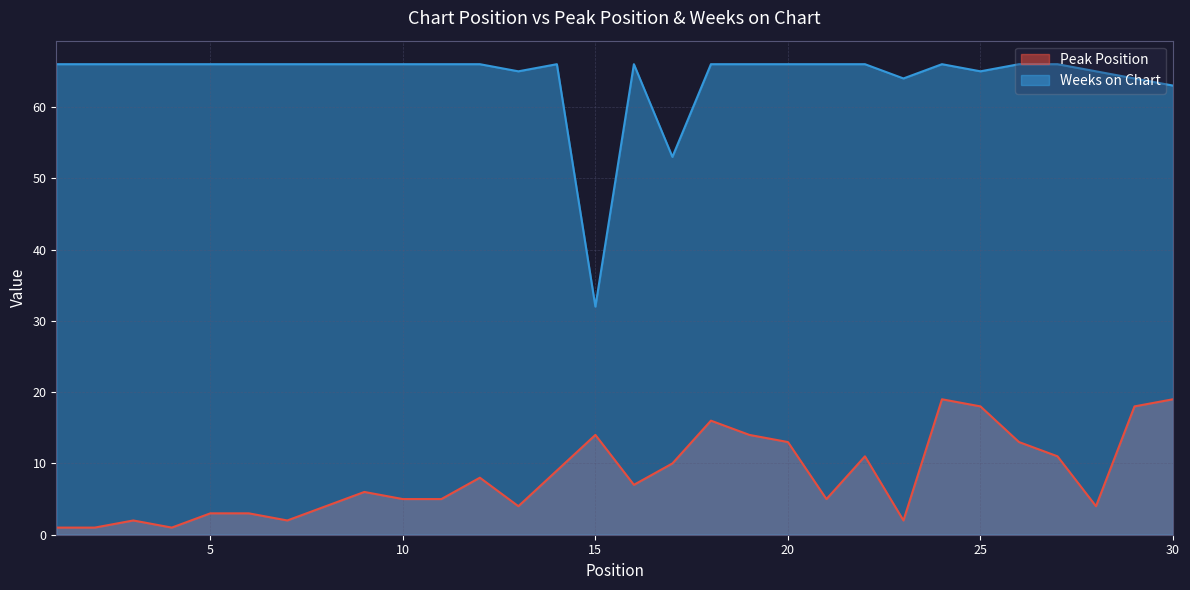

Reading left to right, what are all the values shown in this chart?

Peak Position: 1	1	2	1	3	3	2	4	6	5	5	8	4	9	14	7	10	16	14	13	5	11	2	19	18	13	11	4	18	19
Weeks on Chart: 66	66	66	66	66	66	66	66	66	66	66	66	65	66	32	66	53	66	66	66	66	66	64	66	65	66	66	65	64	63